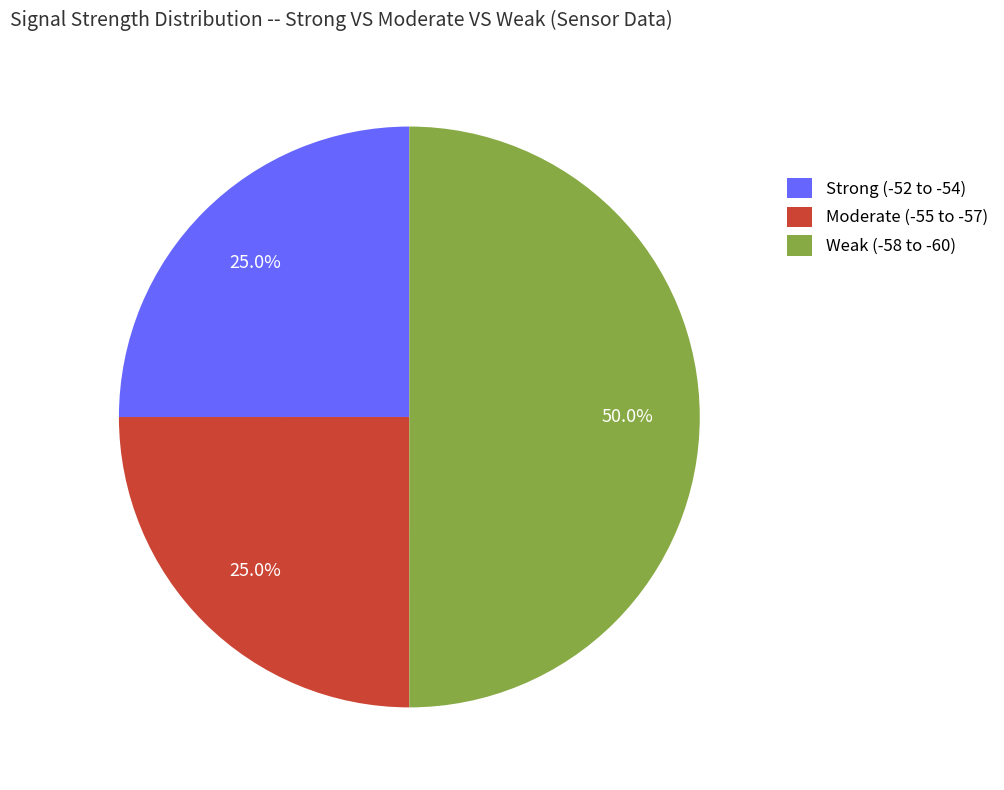

How many slices are in this pie chart?

3